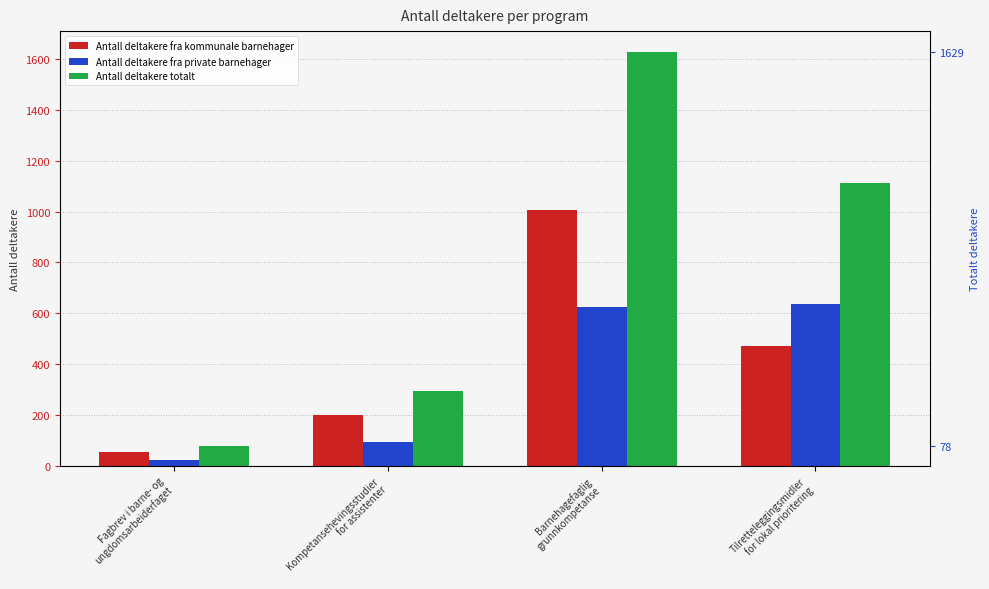

What is the average value of the Antall deltakere totalt series?

778